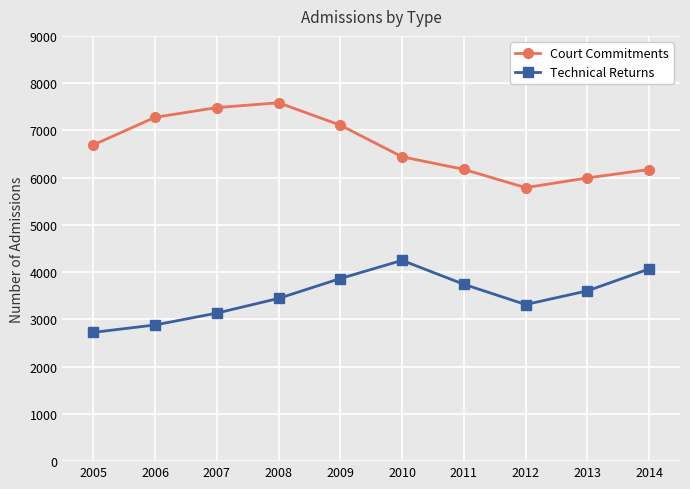

What is the lowest value of the Court Commitments series?

5788